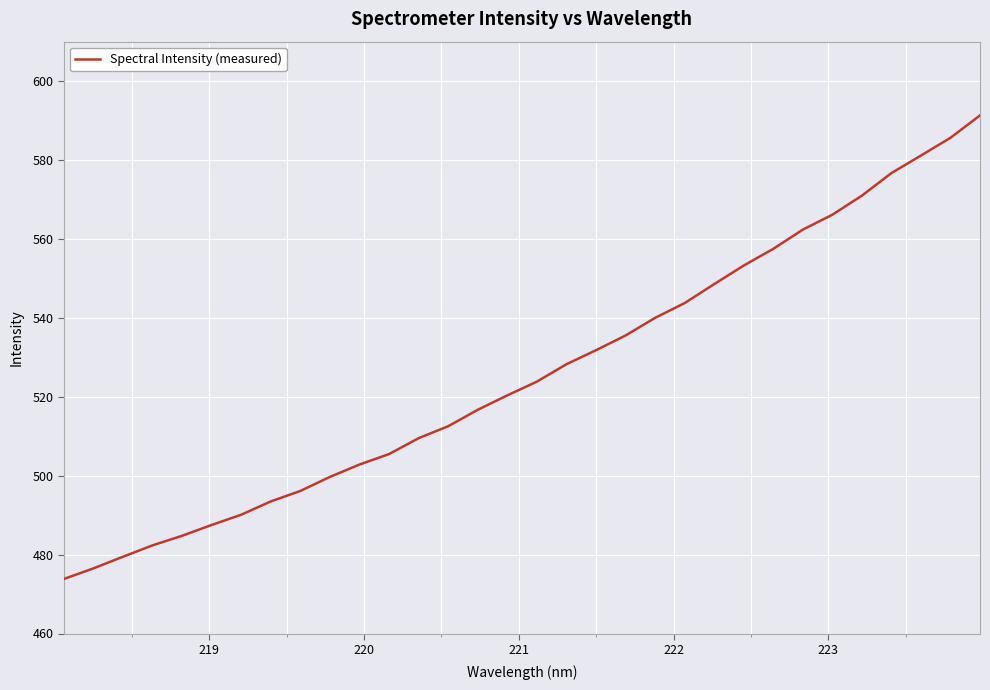

What is the minimum value shown in the chart?

473.8